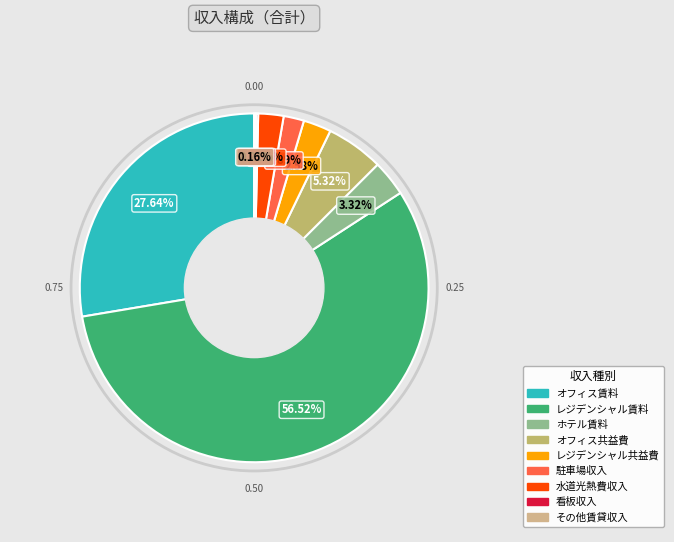

Is it true that その他賃貸収入 is 6% of the pie?

False